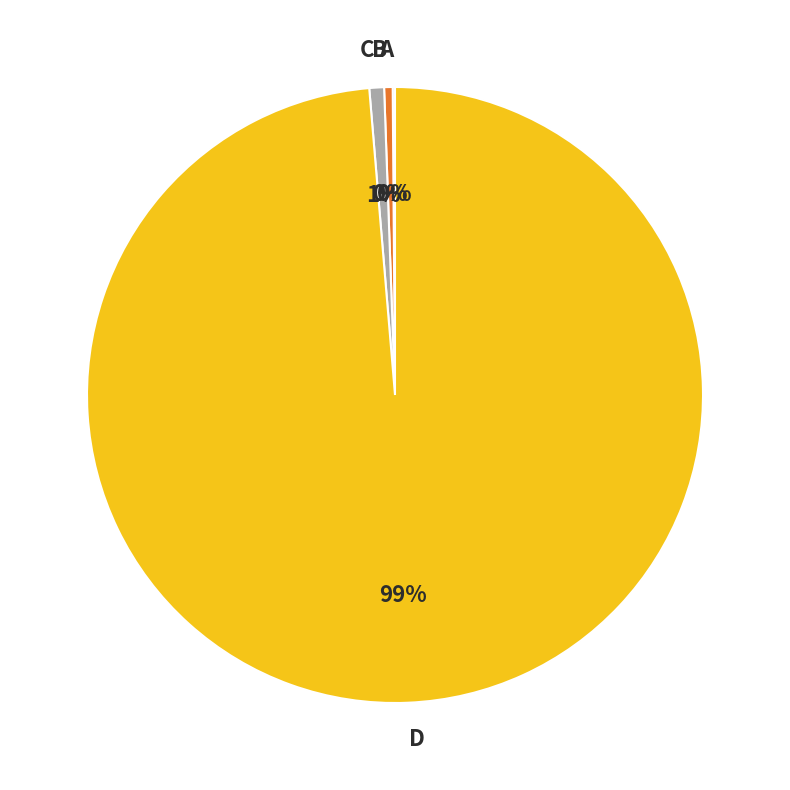

What is the ratio of the value at D to the value at B?

221.7